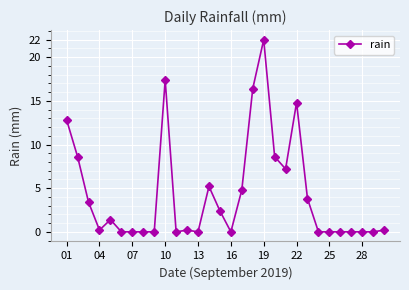

What is the greatest value displayed?

22.0